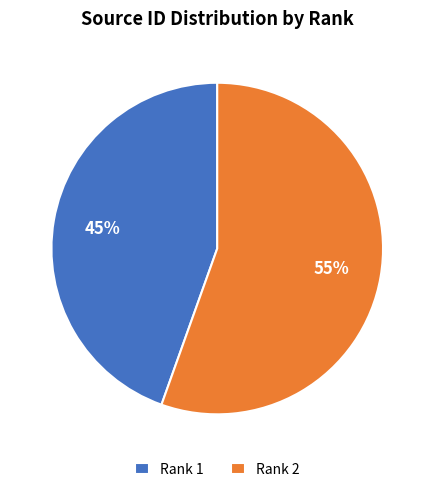

To the nearest percent, what is the average slice percentage?

50%